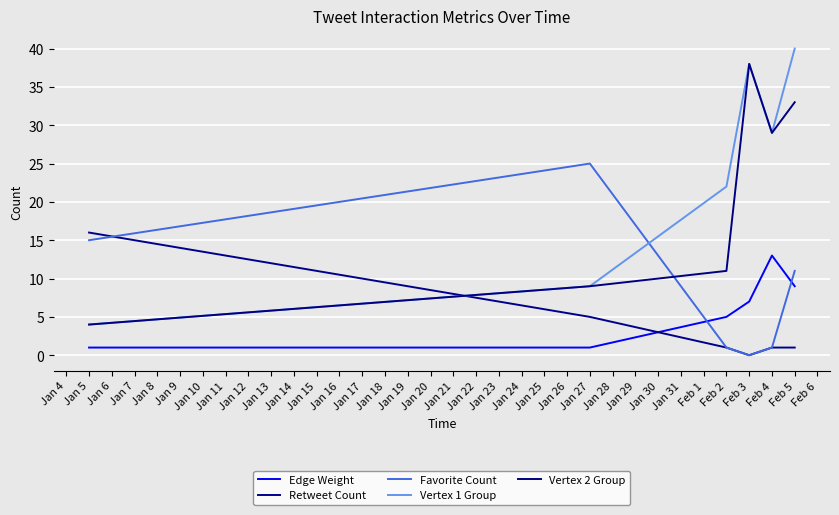

The Edge Weight series shows 1 at Jan 27. True or false?

False